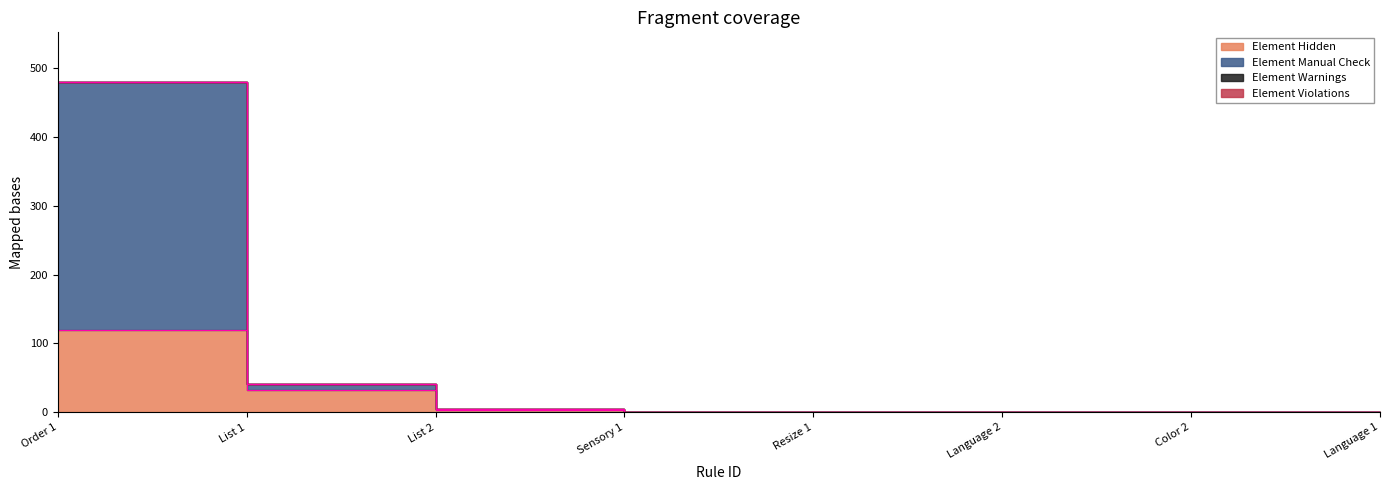

How many positive values does the Element Hidden series have?

3